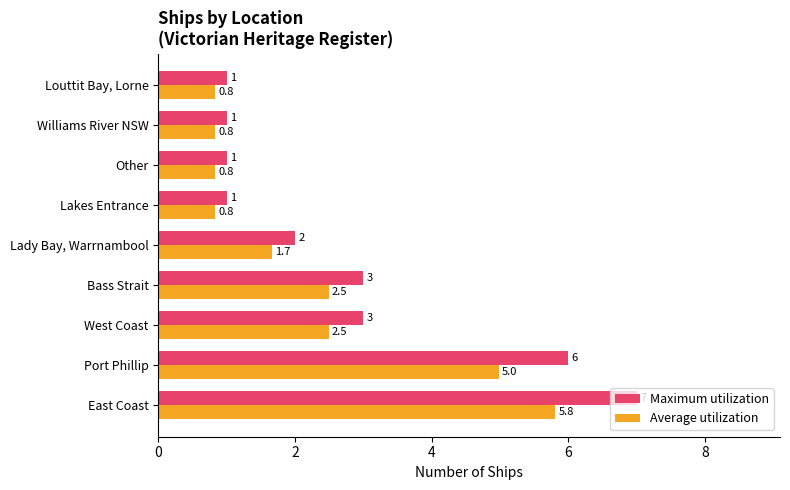

Rank the series at Other from lowest to highest value.

Average utilization, Maximum utilization